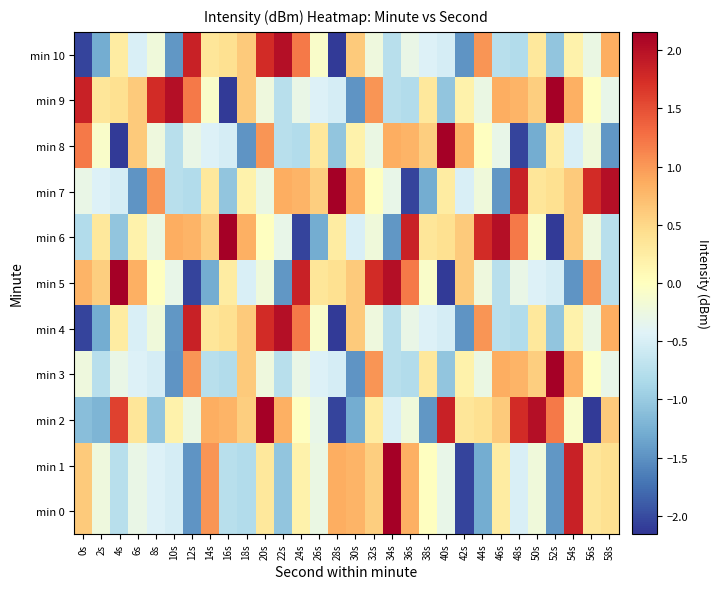

At 42s, list the series in order from smallest to largest.

min 0, min 1, min 4, min 10, min 7, min 3, min 9, min 2, min 6, min 5, min 8